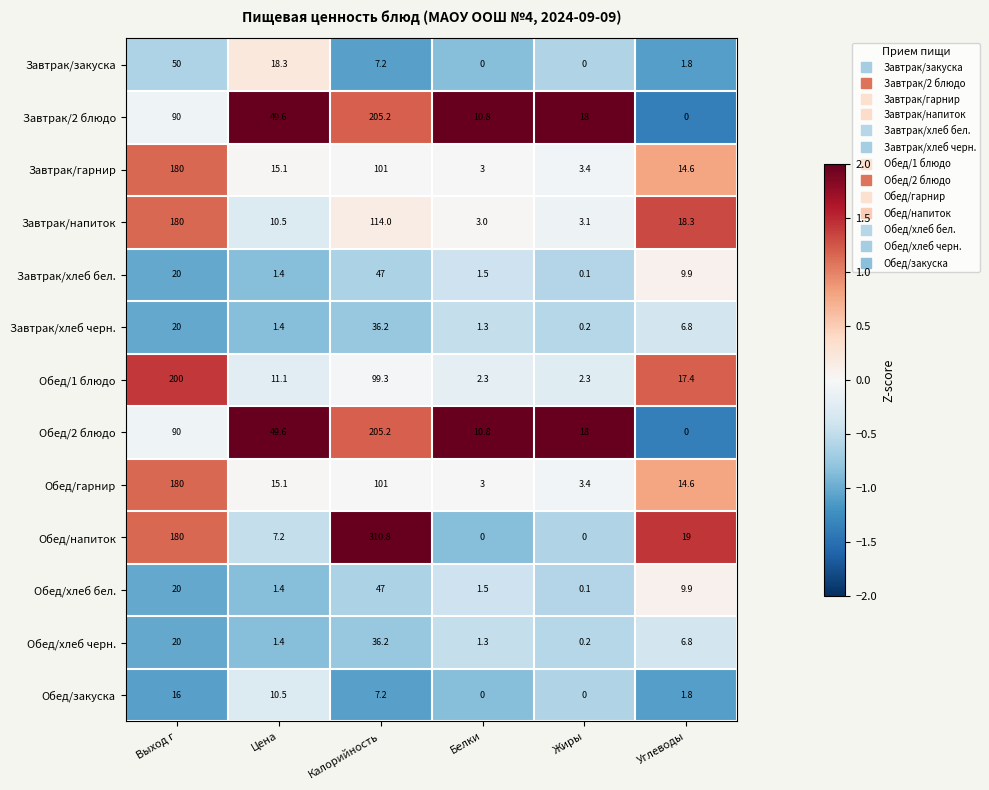

Which series has the largest total across all categories?

Обед/напиток